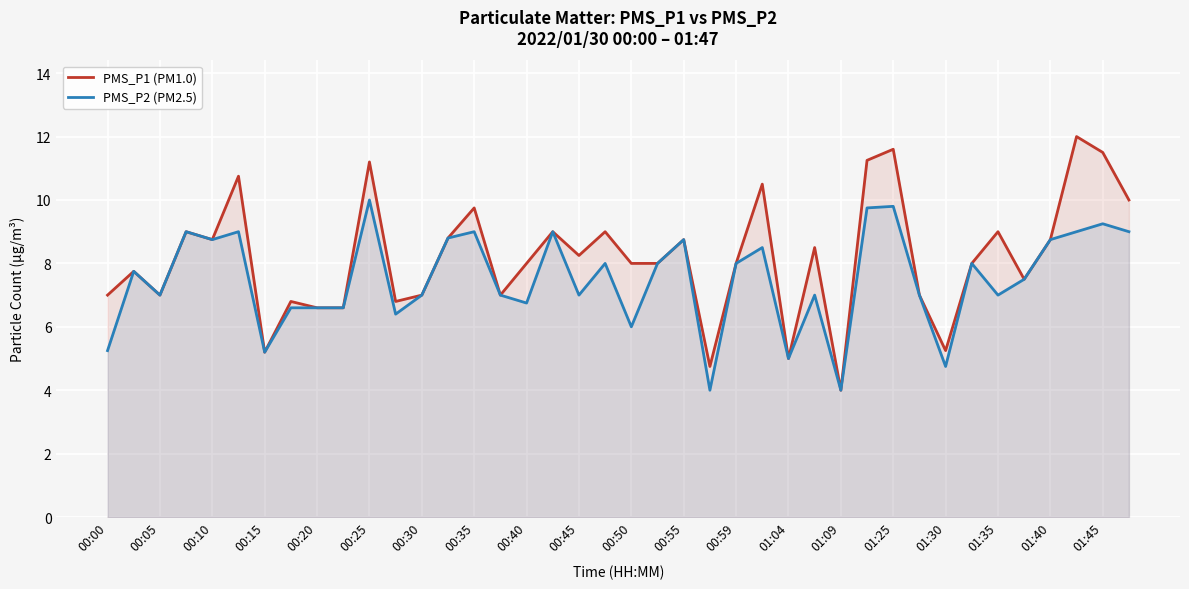

Which series has the widest spread of values?

PMS_P1 (PM1.0)